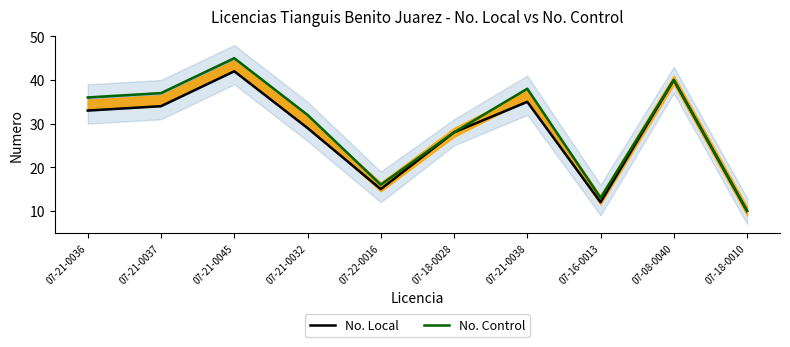

What position from the left is 07-16-0013?

8